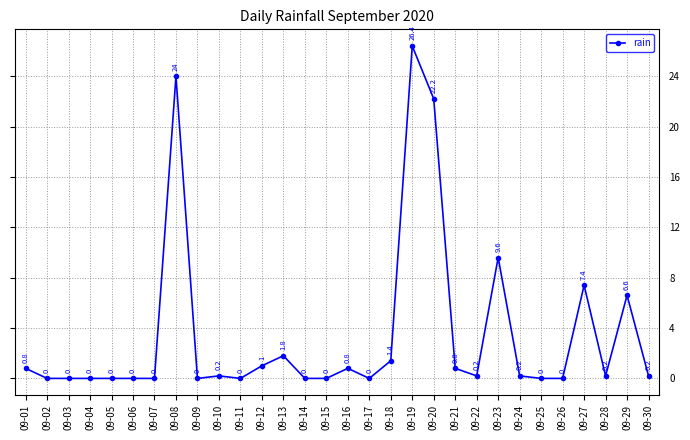

The value at 09-23 is 9.6. True or false?

True